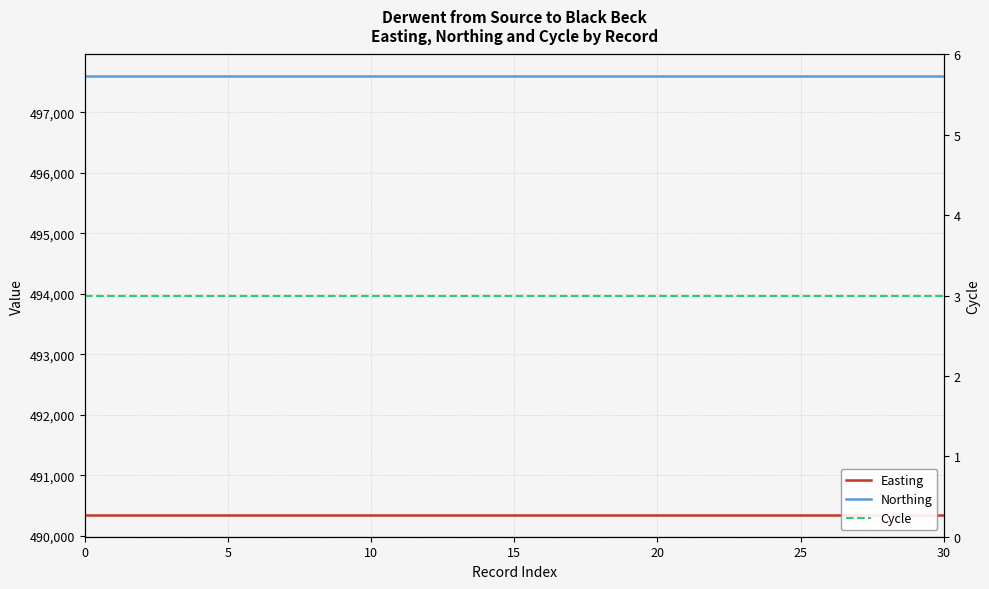

Rank the series at 28 from highest to lowest value.

Northing, Easting, Cycle